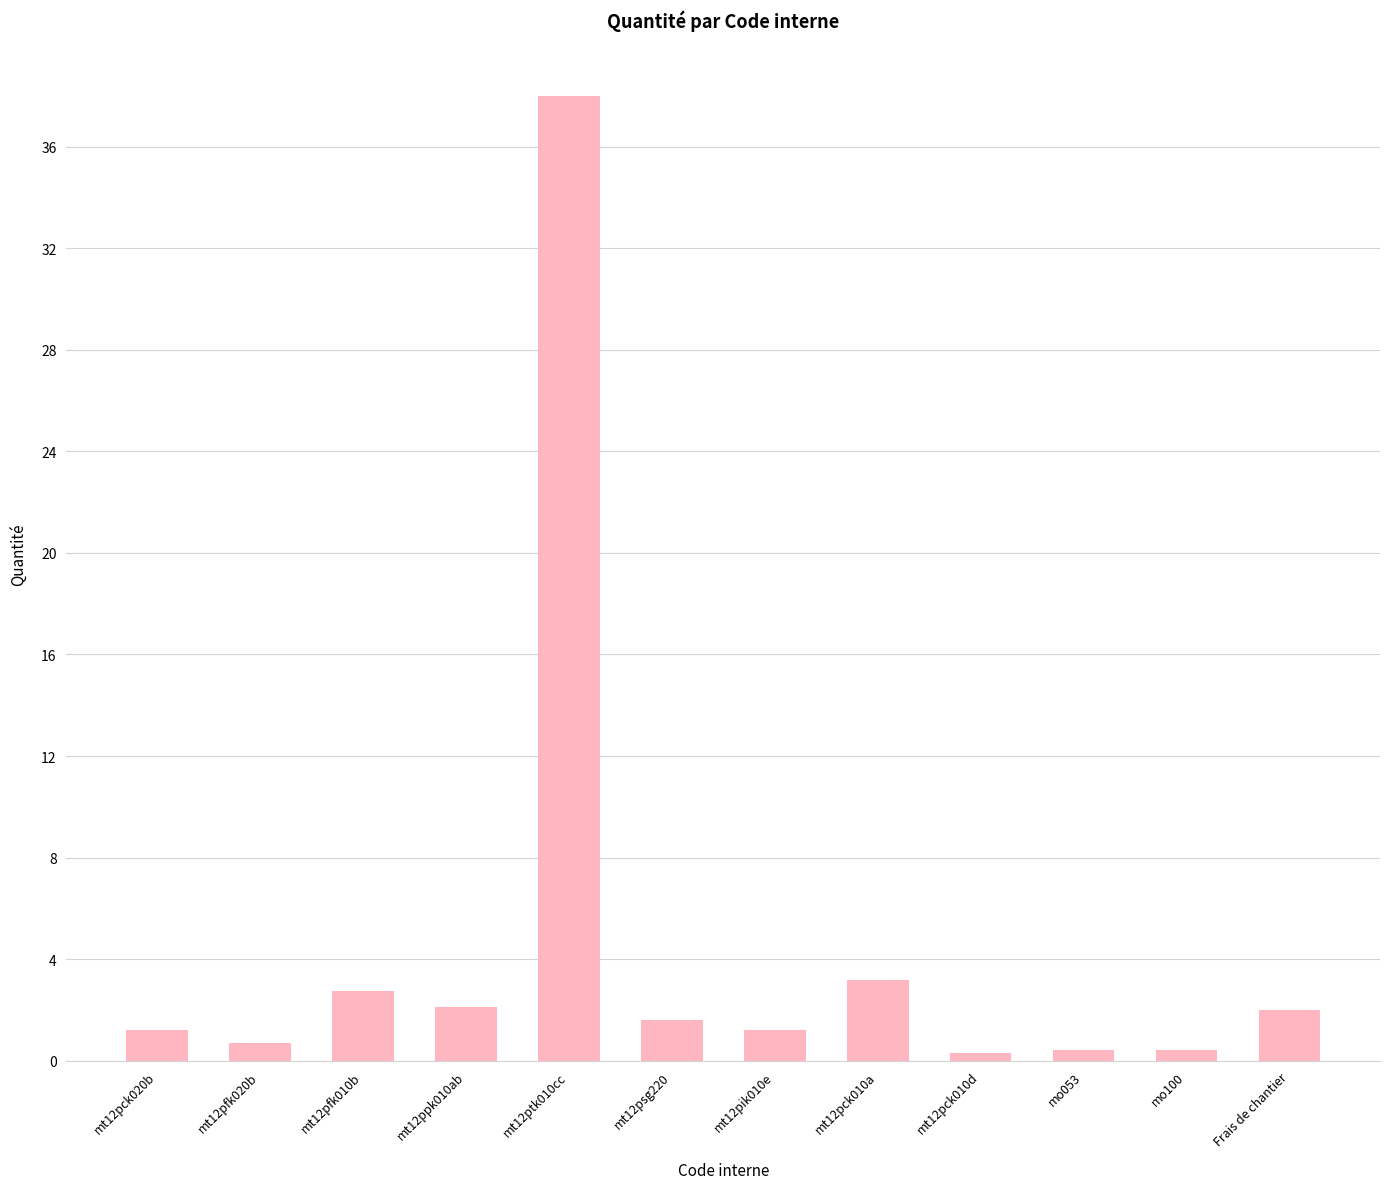

The chart shows a value of 38.0 at mt12ptk010cc. True or false?

True